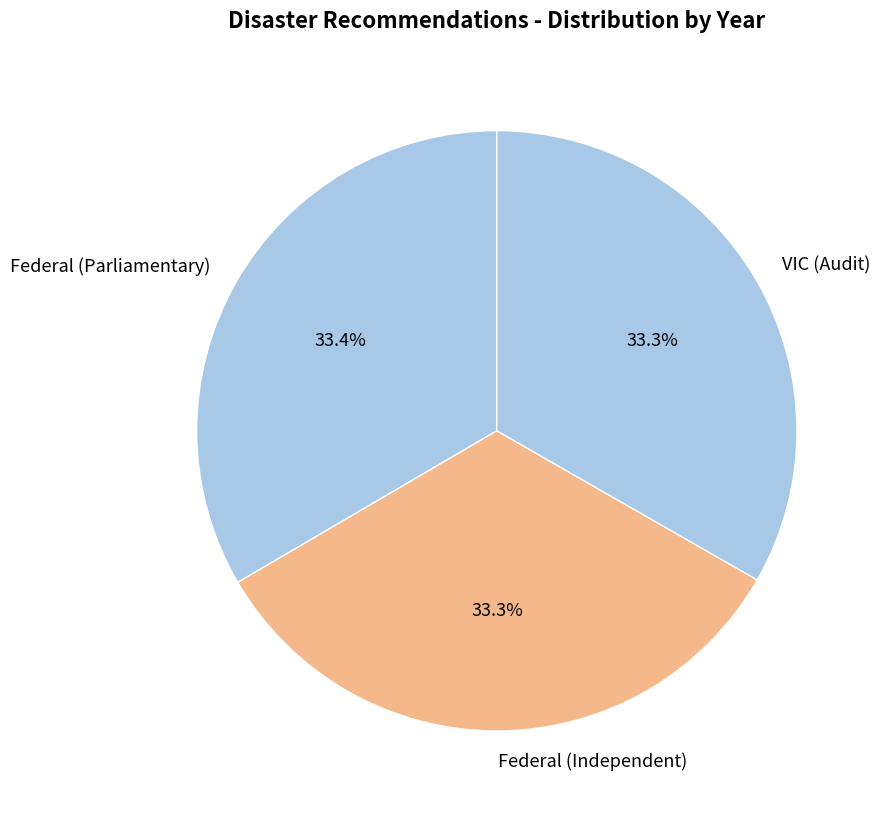

Is it true that Federal (Parliamentary) is 23% of the pie?

False